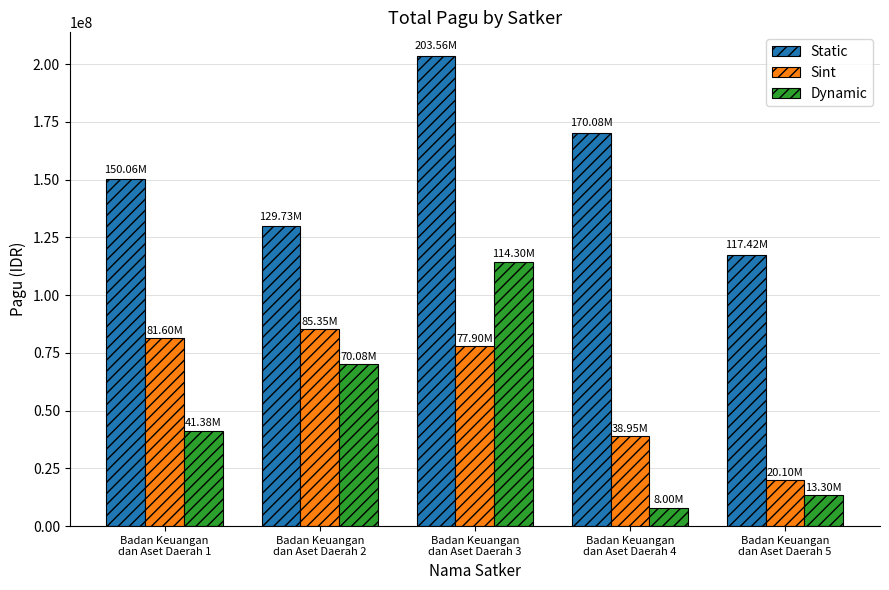

Count the number of categories in the chart.

5